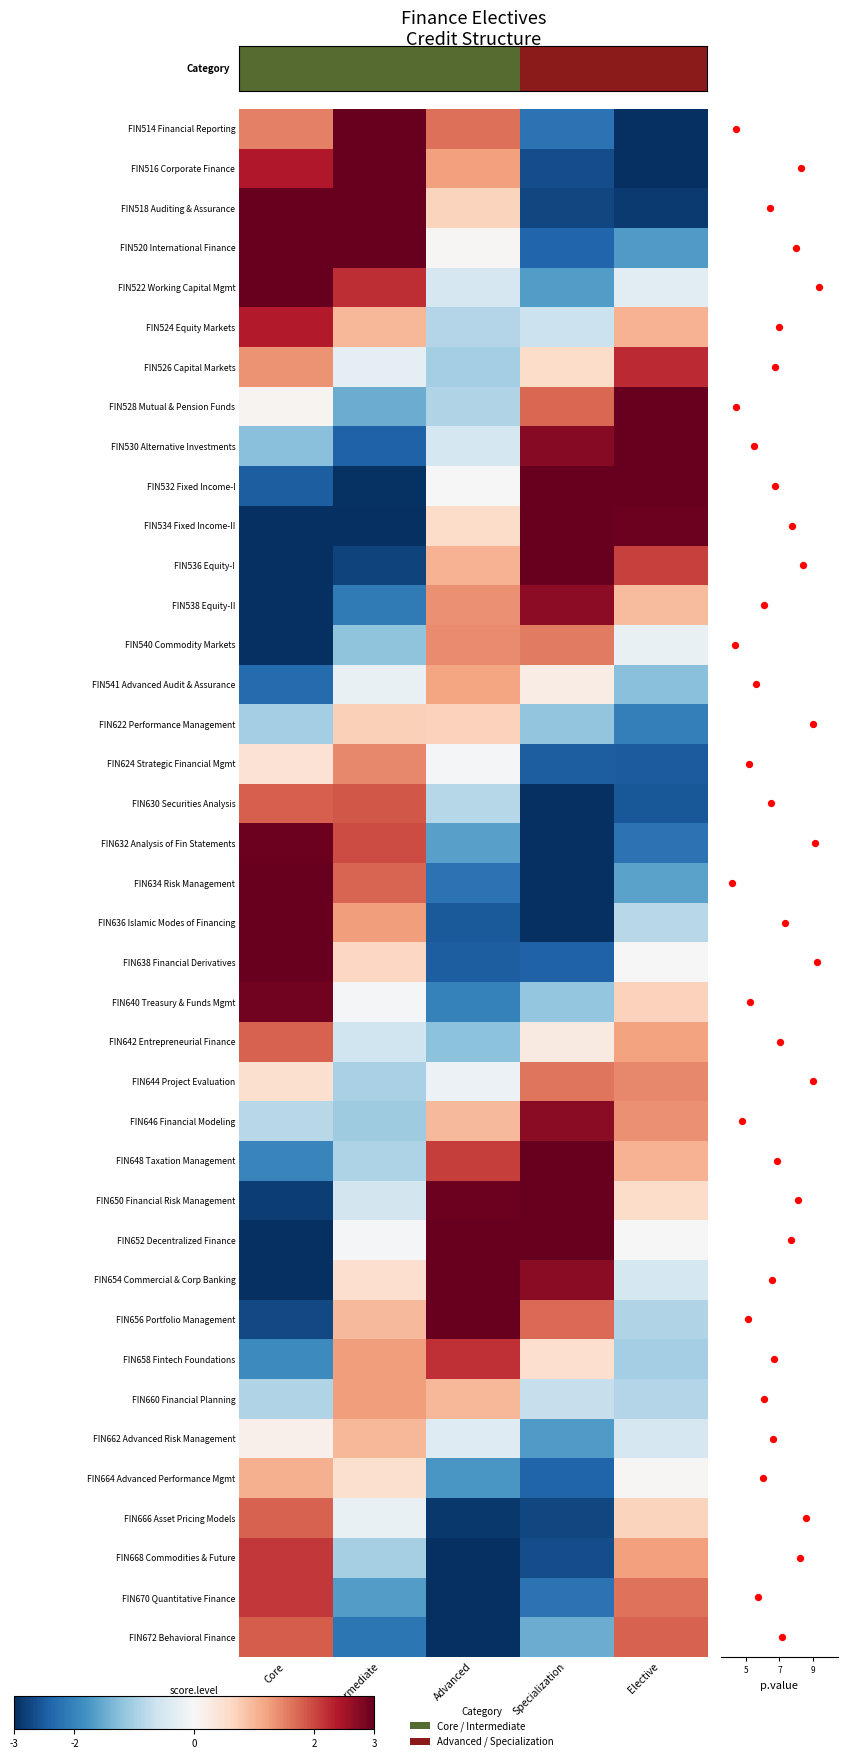

List the labels in order of FIN670 Quantitative Finance value, smallest first.

Advanced, Specialization, Intermediate, Elective, Core